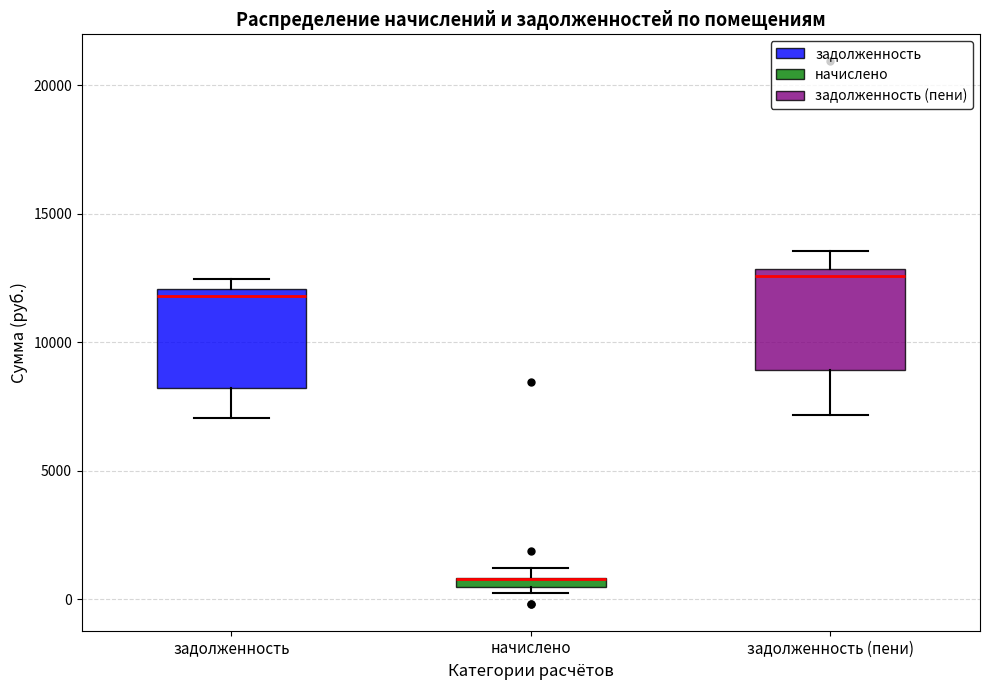

Where is the upper edge of the box for начислено on the y-axis? The values are not printed on the chart, so give them approximately, as read against the axis.

1000